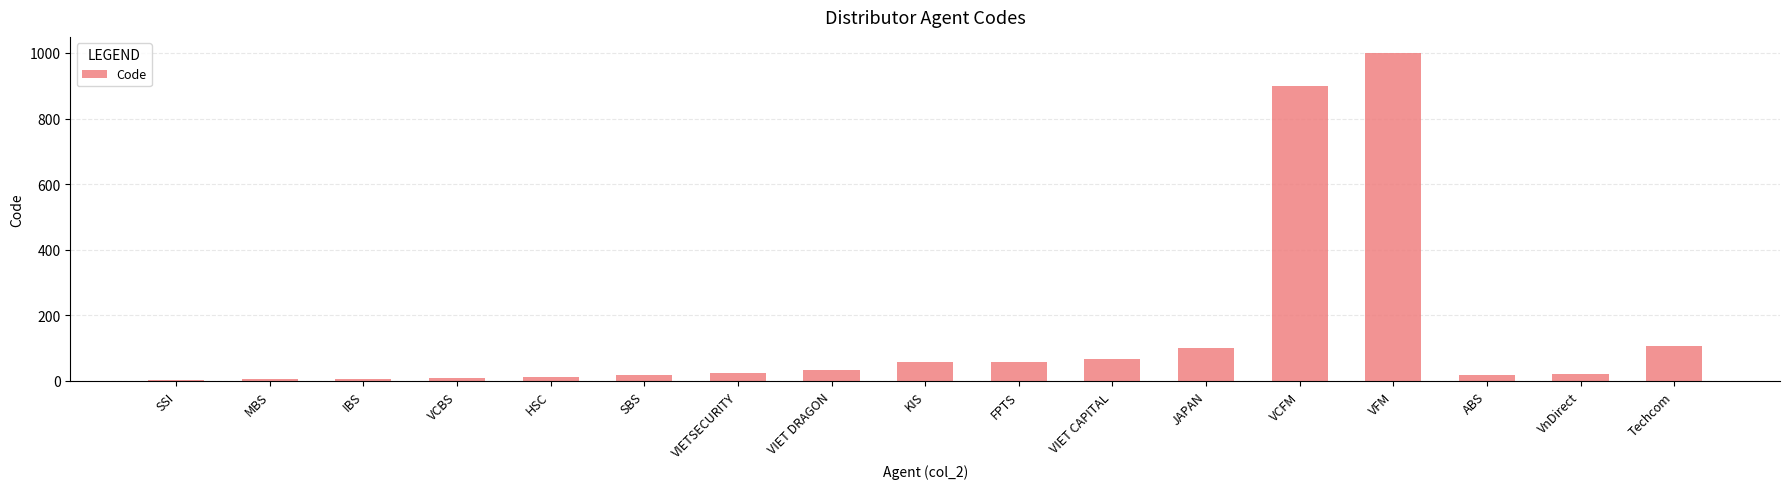

What is the ratio of the value at VCFM to the value at VFM?

0.9